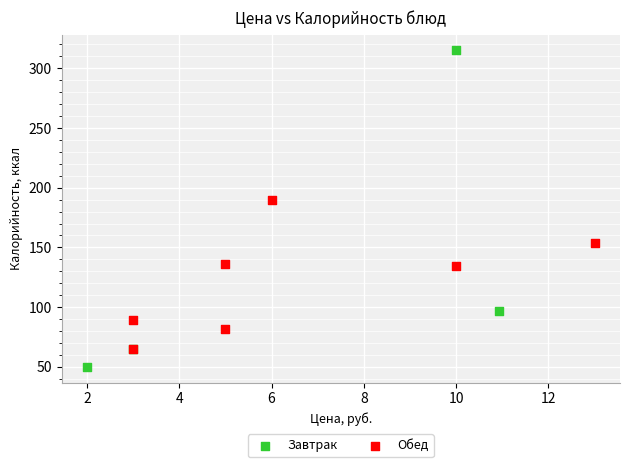

Which series contains the highest Y value?

Завтрак